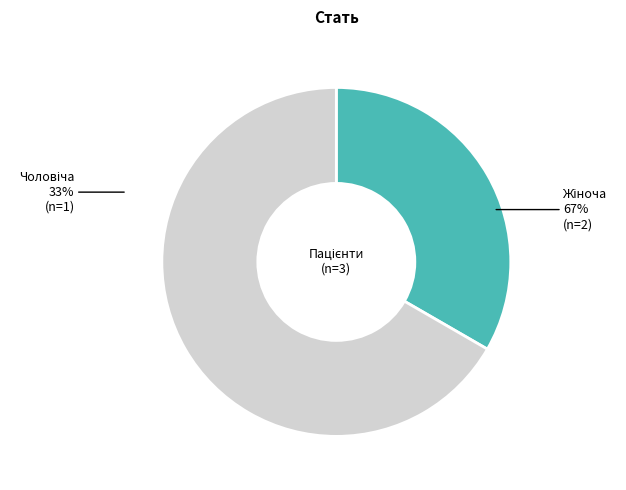

Does Жіноча account for over 50% of the chart?

Yes